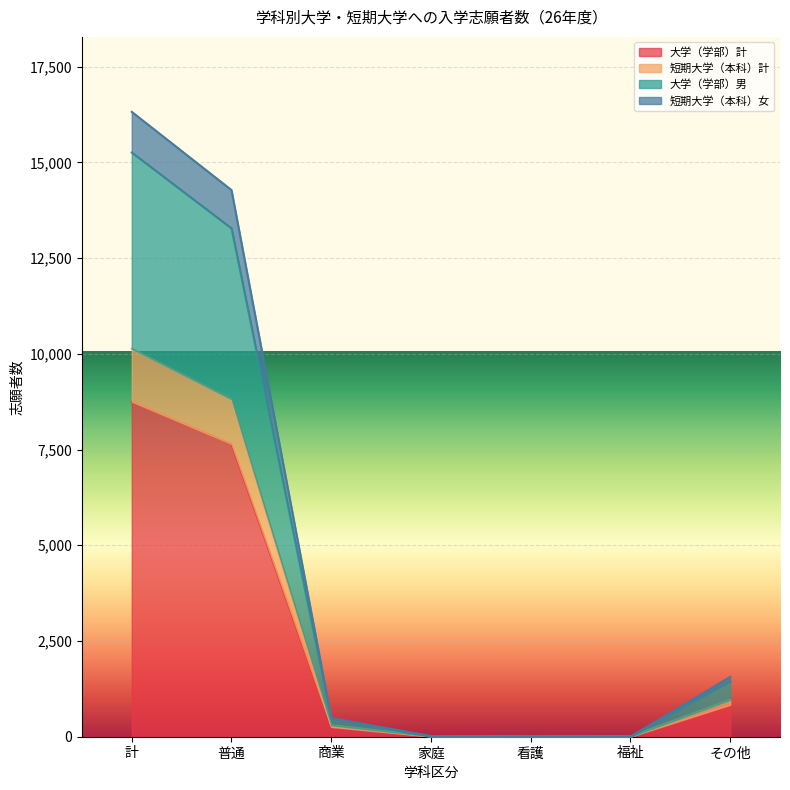

The value of 大学（学部）計 at 普通 is 10491. True or false?

False